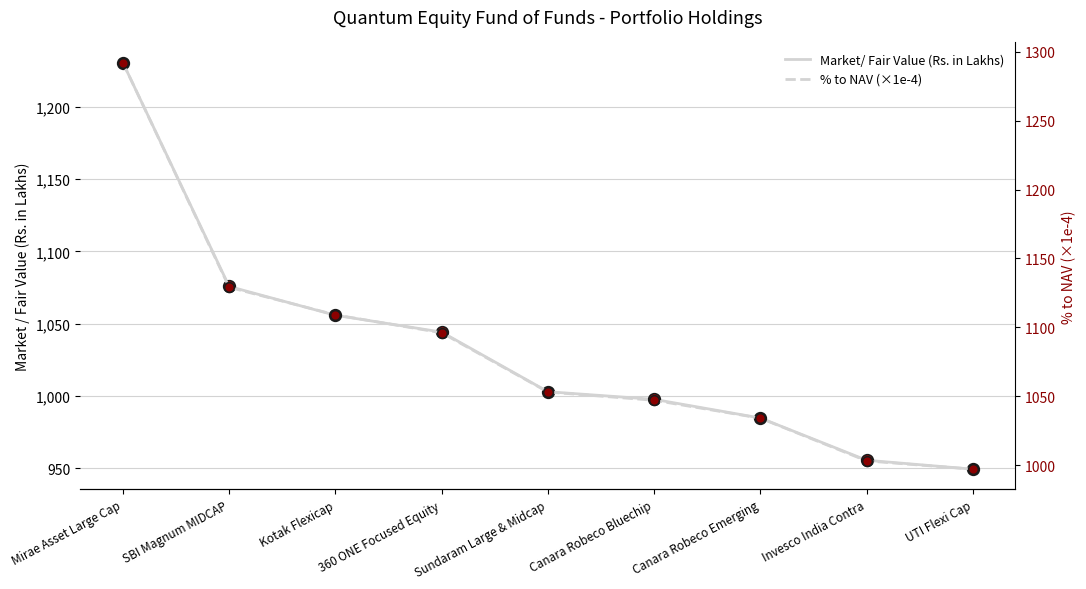

At which category is the sum across all series the highest?

Mirae Asset Large Cap